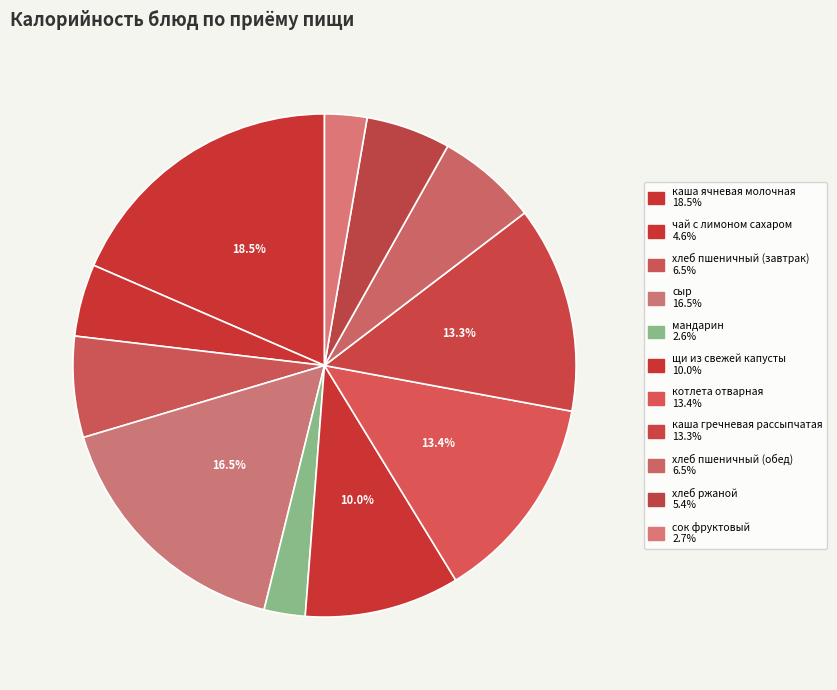

Does any single category account for the majority?

No